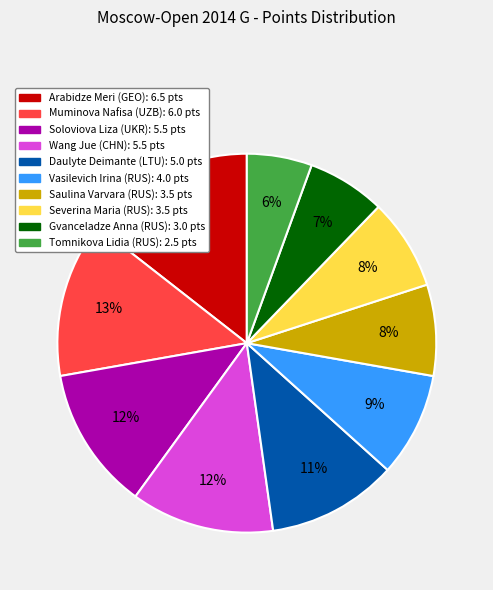

Which slice is the largest?

Arabidze Meri (GEO)